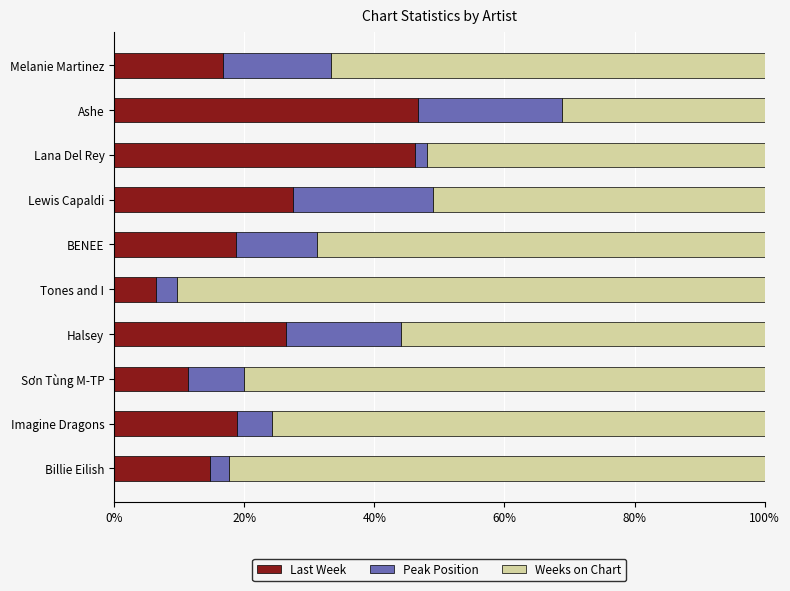

True or false: Last Week has a value of 37.3 at Lewis Capaldi.

False